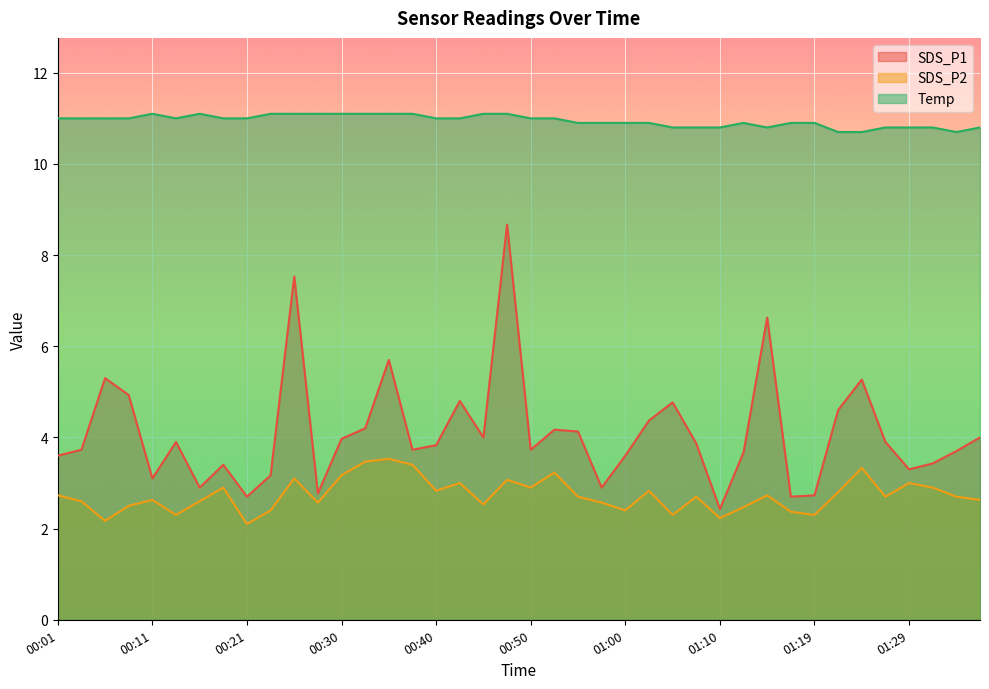

What is the average value of the SDS_P1 series?

4.1